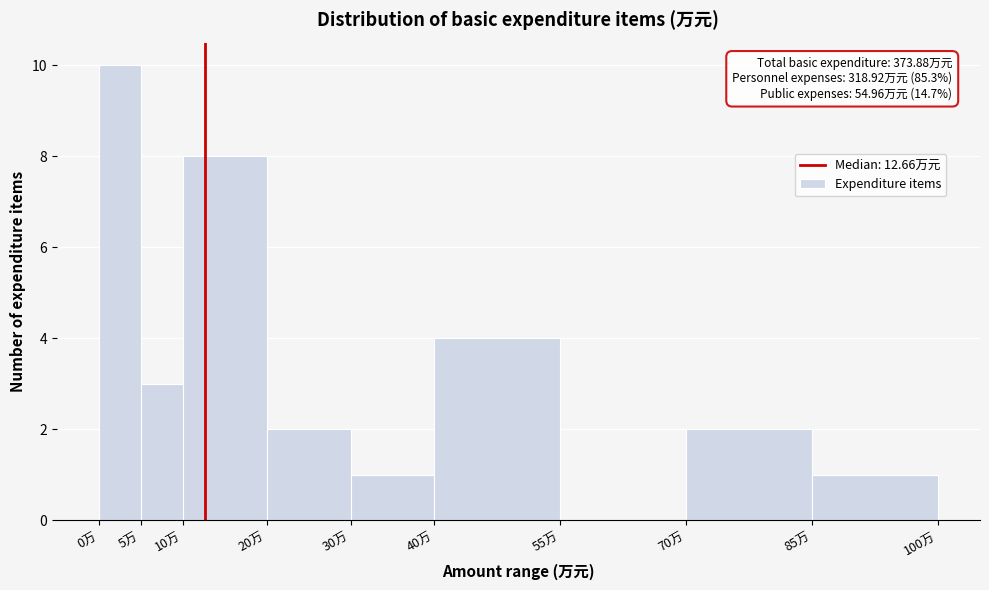

Which range on the x-axis has the tallest bar?

0 to 5